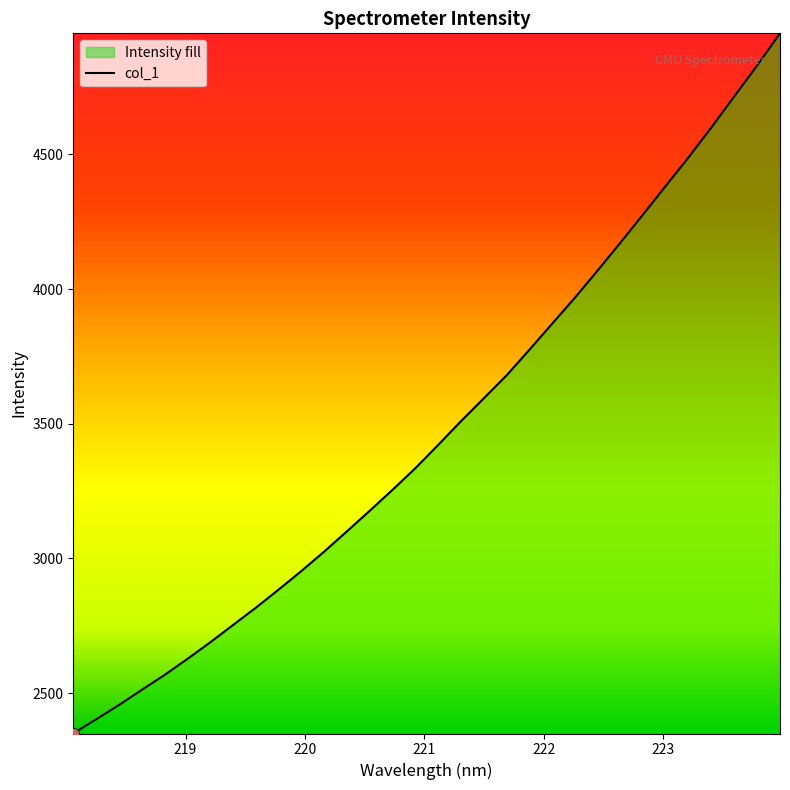

What is the difference between the maximum and minimum values?

2599.7